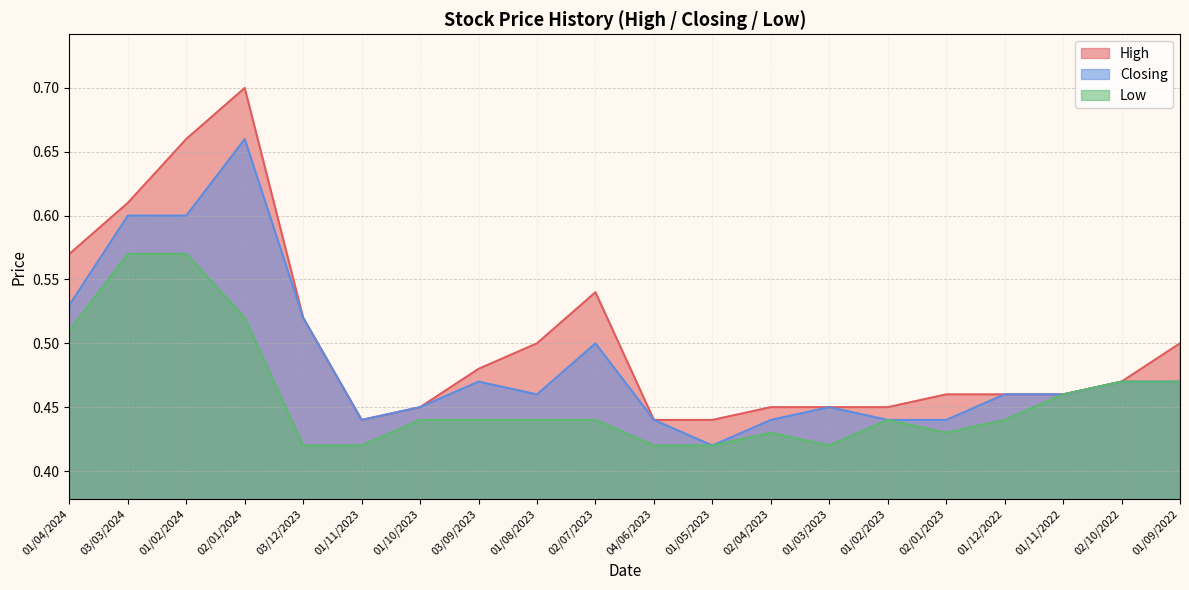

What is the difference between the maximum and minimum values in the High series?

0.3